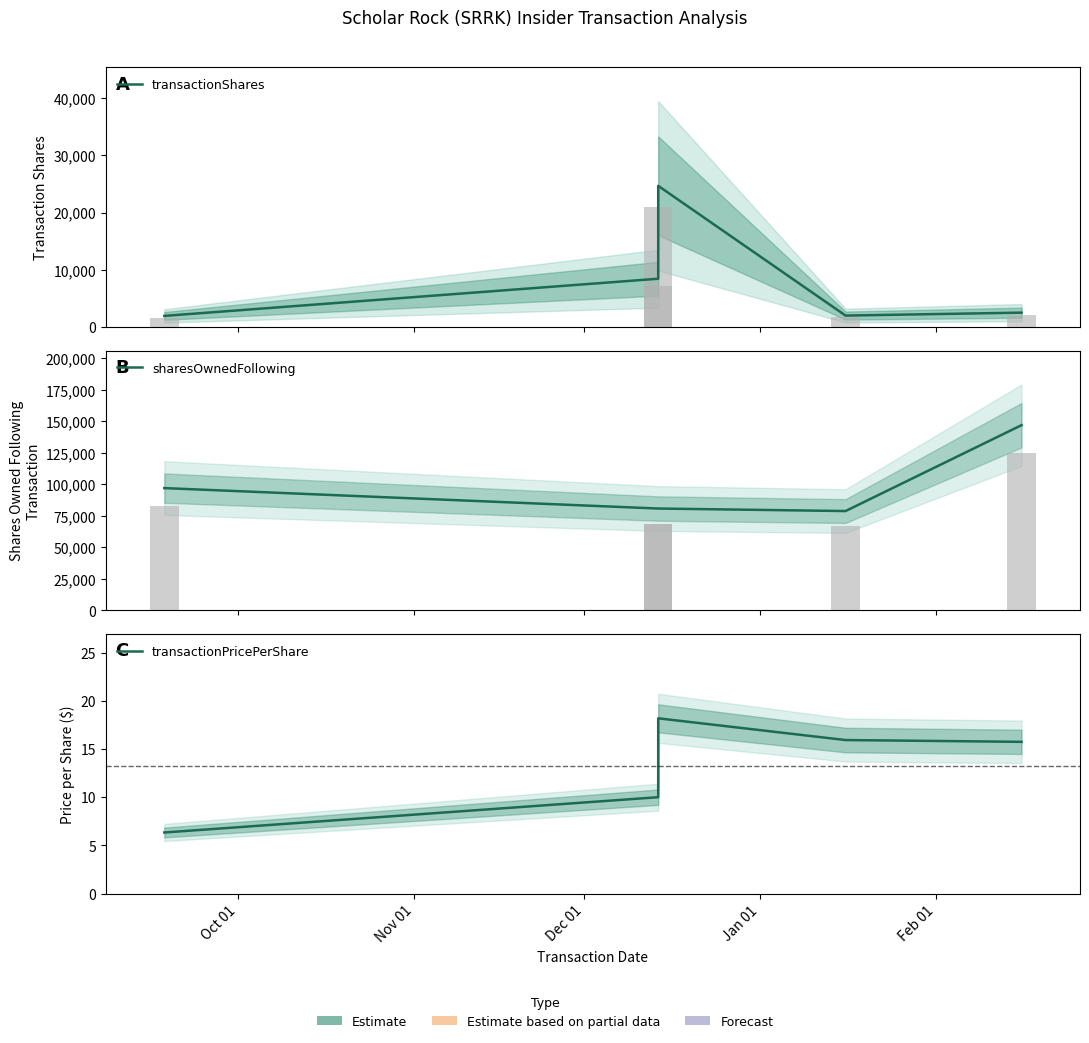

Rank the series at Nov 01 from highest to lowest value.

sharesOwnedFollowing, transactionShares, transactionPricePerShare